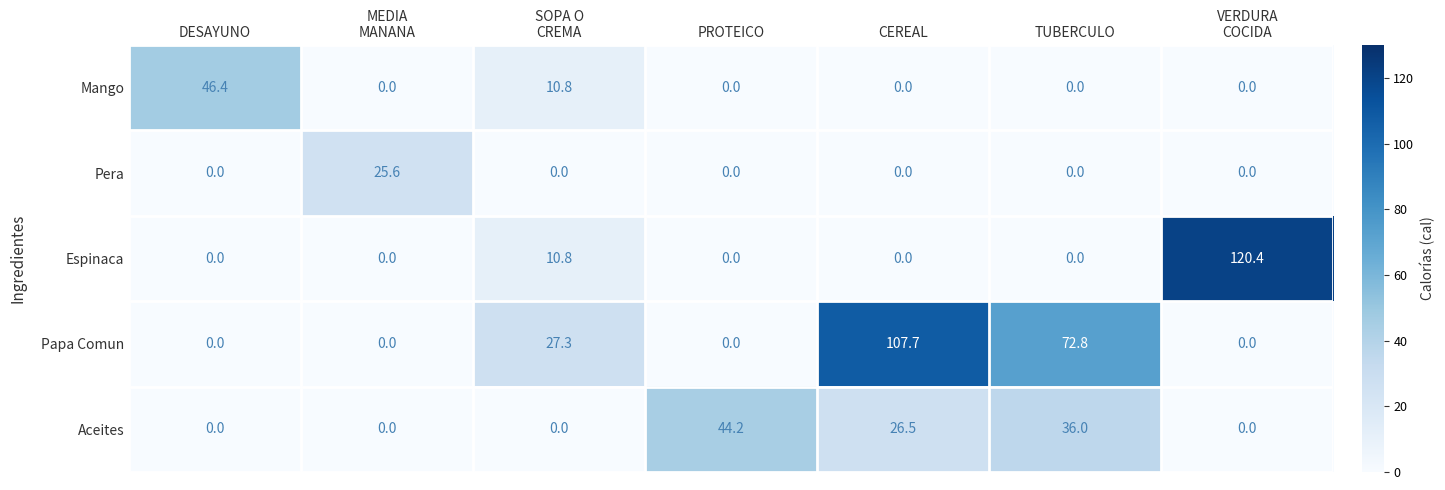

How many distinct data groups are displayed?

5